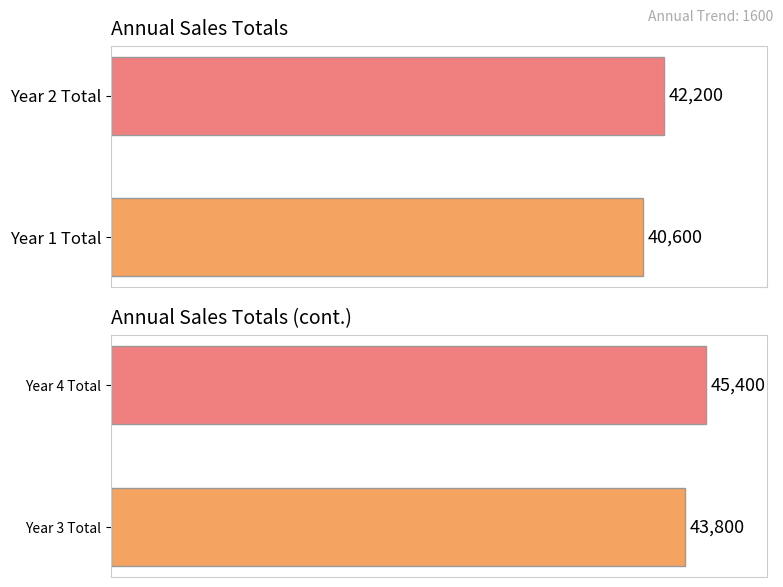

Is the value of q4 at Year 4 greater than the value of q1 at Year 2?

Yes